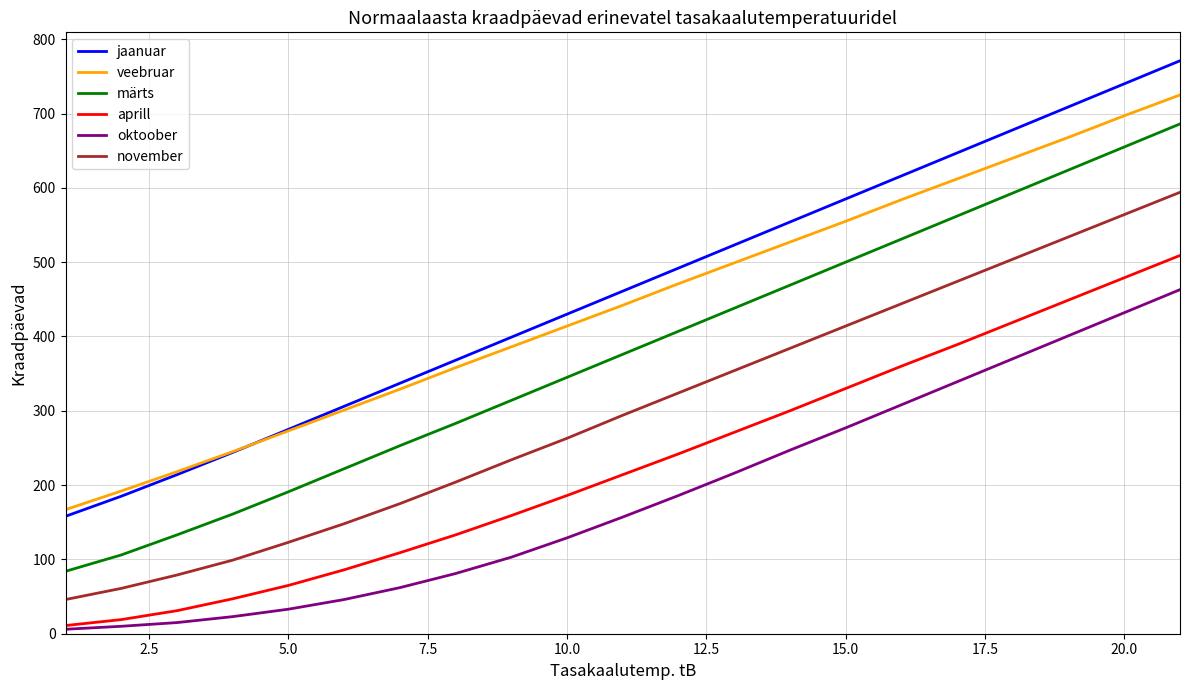

Reading left to right, transcribe all the data shown in this chart.

jaanuar: 158	185	214	244	275	306	337	368	399	430	461	492	523	554	585	616	647	678	709	740	771
veebruar: 167	192	218	245	273	301	329	358	386	414	442	471	499	527	555	584	612	640	668	697	725
märts: 84	106	133	161	191	222	253	283	314	345	376	407	438	469	500	531	562	593	624	655	686
aprill: 11	19	31	47	65	86	109	133	159	186	214	242	271	300	330	360	389	419	449	479	509
oktoober: 6	10	15	23	33	46	62	81	103	129	157	186	216	247	277	308	339	370	401	432	463
november: 46	61	79	99	123	148	175	204	234	263	294	324	354	384	414	444	474	504	534	564	594